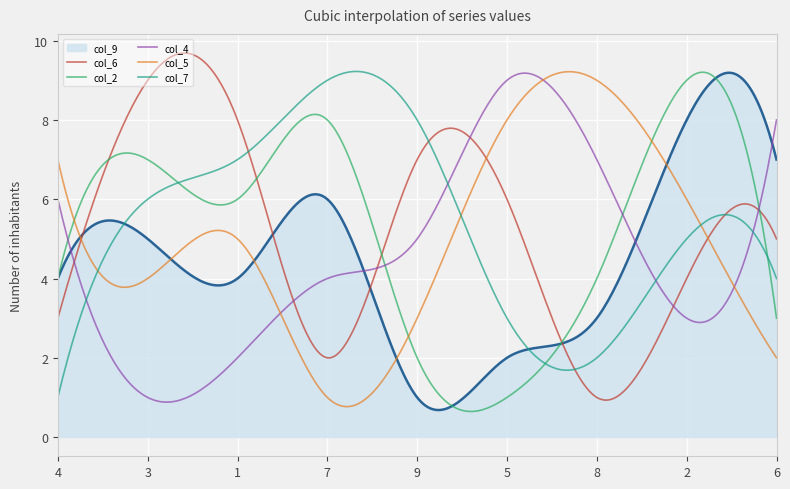

What is the smallest value displayed?

0.6